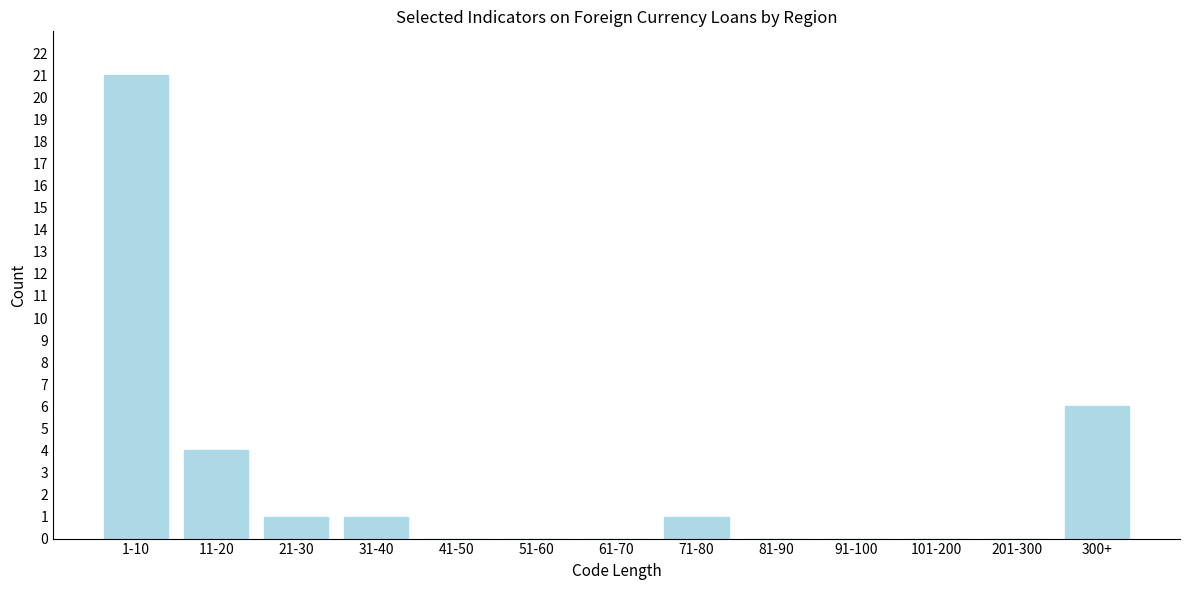

Reading left to right, transcribe all the data shown in this chart.

1-10=21	11-20=4	21-30=1	31-40=1	41-50=0	51-60=0	61-70=0	71-80=1	81-90=0	91-100=0	101-200=0	201-300=0	300+=6